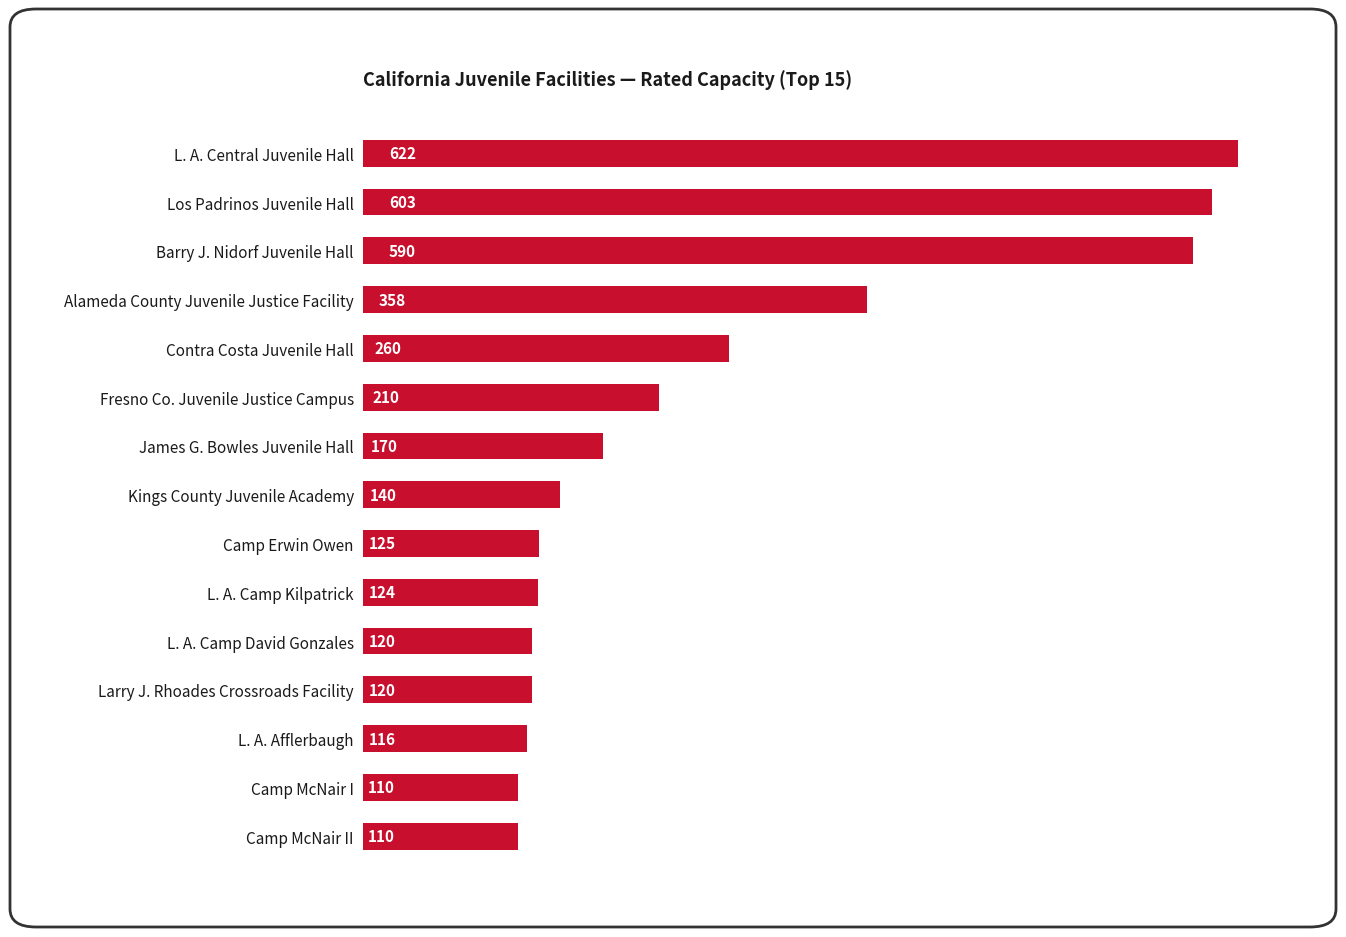

What is the maximum value shown in the chart?

622